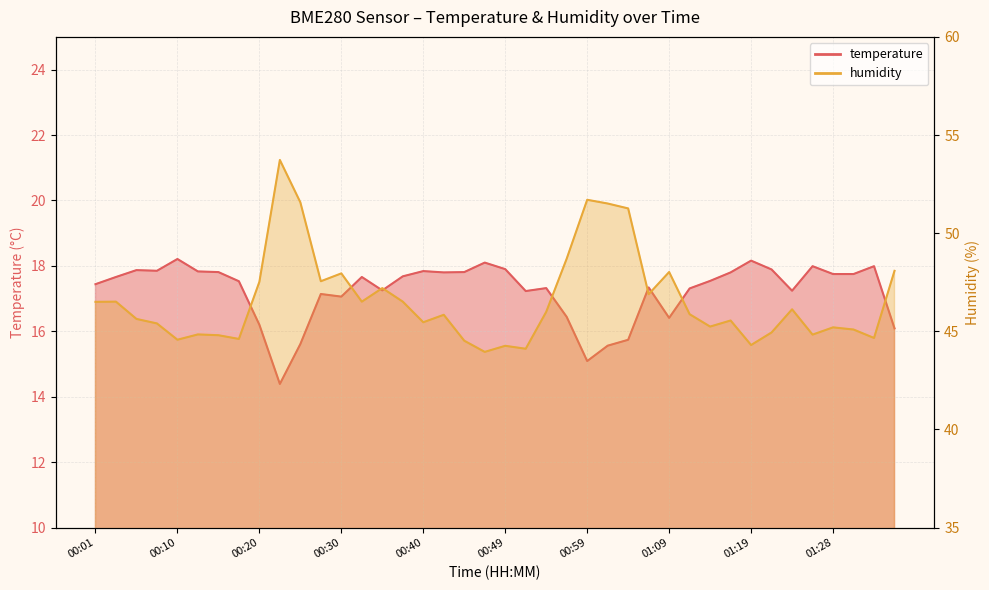

Reading left to right, transcribe all the data shown in this chart.

temperature: 00:01=17.4	00:03=17.7	00:06=17.9	00:08=17.9	00:10=18.2	00:13=17.8	00:15=17.8	00:18=17.5	00:20=16.2	00:23=14.4	00:25=15.6	00:27=17.1	00:30=17.1	00:32=17.7	00:35=17.2	00:37=17.7	00:40=17.8	00:42=17.8	00:44=17.8	00:47=18.1	00:49=17.9	00:52=17.2	00:54=17.3	00:57=16.4	00:59=15.1	01:02=15.6	01:04=15.7	01:07=17.3	01:09=16.4	01:11=17.3	01:14=17.5	01:16=17.8	01:19=18.2	01:21=17.9	01:24=17.2	01:26=18.0	01:28=17.8	01:31=17.8	01:33=18.0	01:36=16.1
humidity: 00:01=46.5	00:03=46.5	00:06=45.6	00:08=45.4	00:10=44.6	00:13=44.8	00:15=44.8	00:18=44.6	00:20=47.5	00:23=53.7	00:25=51.6	00:27=47.5	00:30=48.0	00:32=46.5	00:35=47.2	00:37=46.5	00:40=45.5	00:42=45.8	00:44=44.5	00:47=44.0	00:49=44.3	00:52=44.1	00:54=46.0	00:57=48.7	00:59=51.7	01:02=51.5	01:04=51.3	01:07=46.9	01:09=48.0	01:11=45.9	01:14=45.2	01:16=45.5	01:19=44.3	01:21=44.9	01:24=46.1	01:26=44.8	01:28=45.2	01:31=45.1	01:33=44.7	01:36=48.1